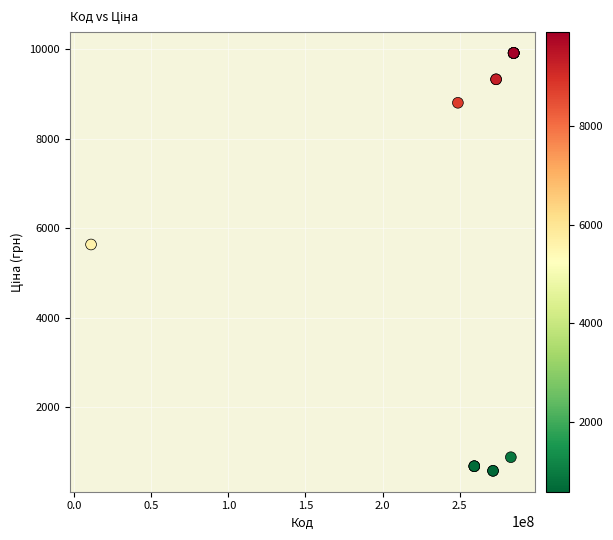

What Y value in the scatter plot is closest to 5247?

5636.0